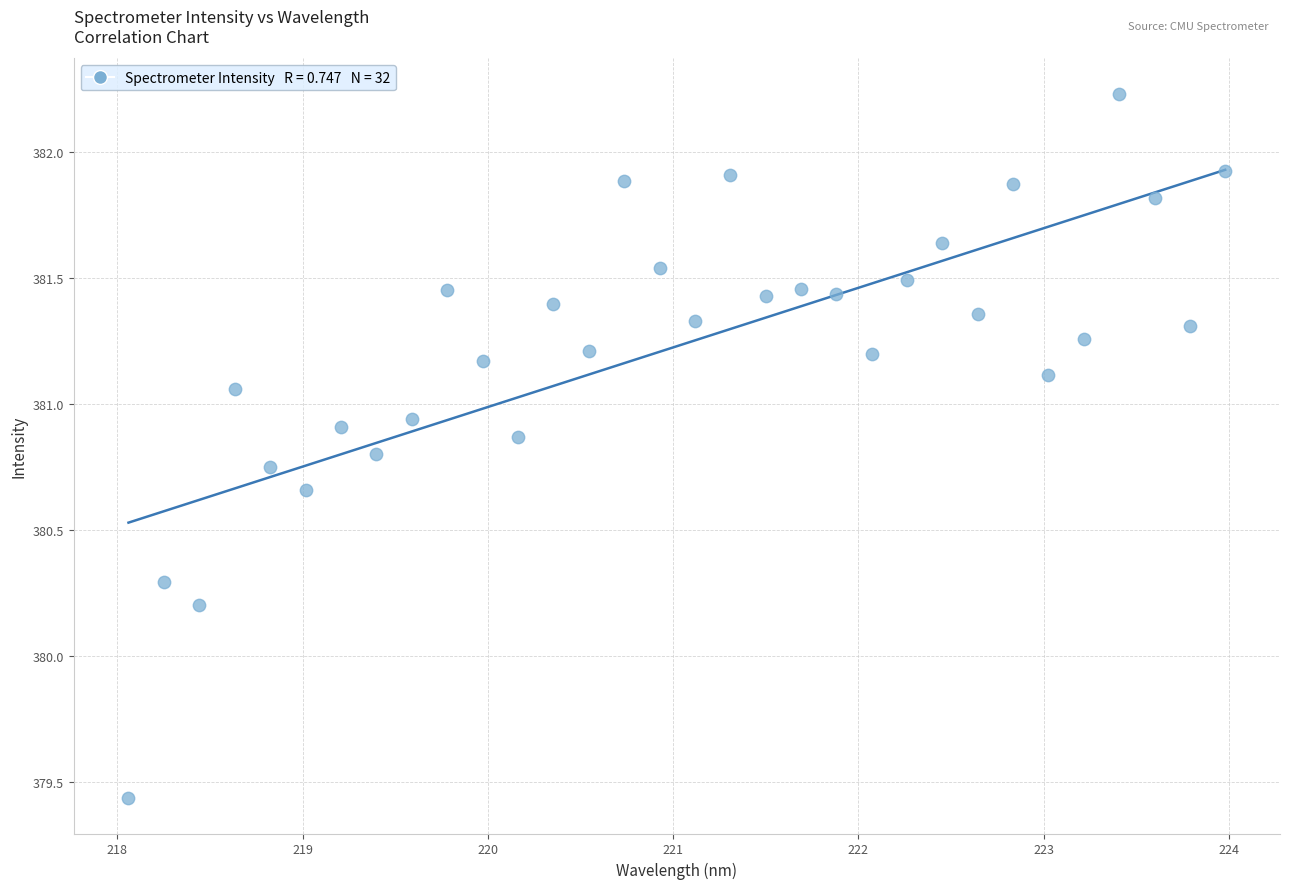

What is the range of X values (max minus min)?

5.9